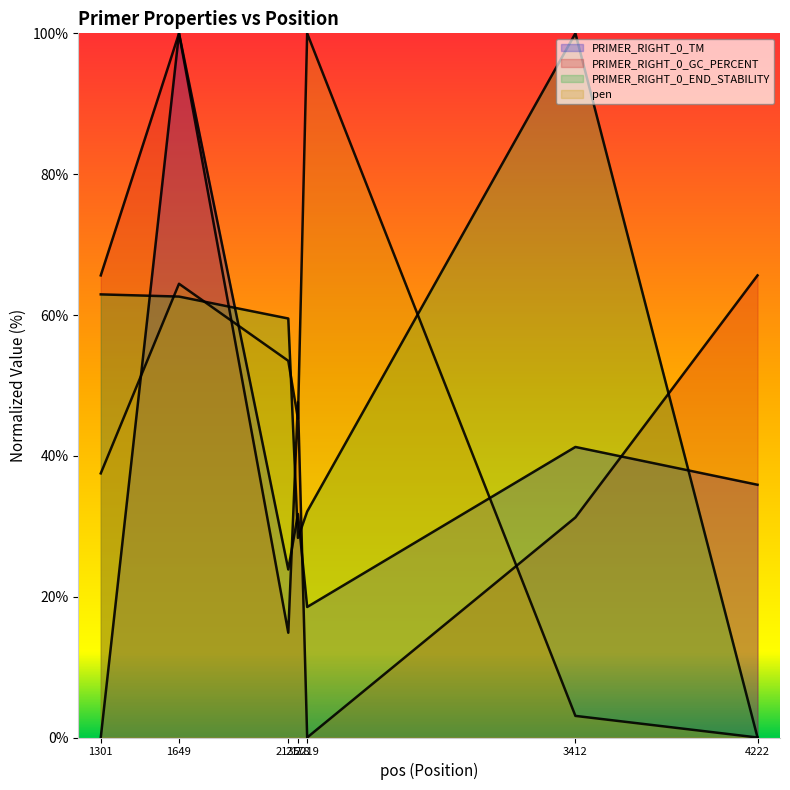

What is the difference between the PRIMER_RIGHT_0_TM values at 2178 and 1649?

68.3